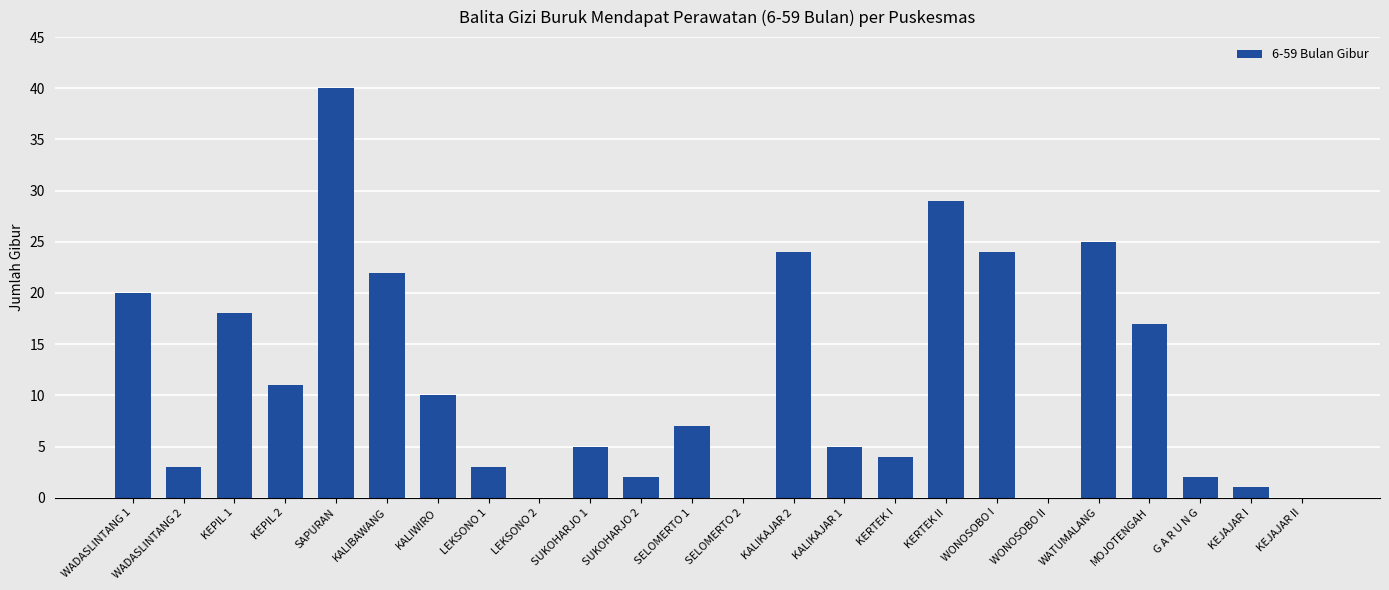

Reading left to right, list all the values displayed in this chart.

WADASLINTANG 1=20	WADASLINTANG 2=3	KEPIL 1=18	KEPIL 2=11	SAPURAN=40	KALIBAWANG=22	KALIWIRO=10	LEKSONO 1=3	LEKSONO 2=0	SUKOHARJO 1=5	SUKOHARJO 2=2	SELOMERTO 1=7	SELOMERTO 2=0	KALIKAJAR 2=24	KALIKAJAR 1=5	KERTEK I=4	KERTEK II=29	WONOSOBO I=24	WONOSOBO II=0	WATUMALANG=25	MOJOTENGAH=17	G A R U N G=2	KEJAJAR I=1	KEJAJAR II=0